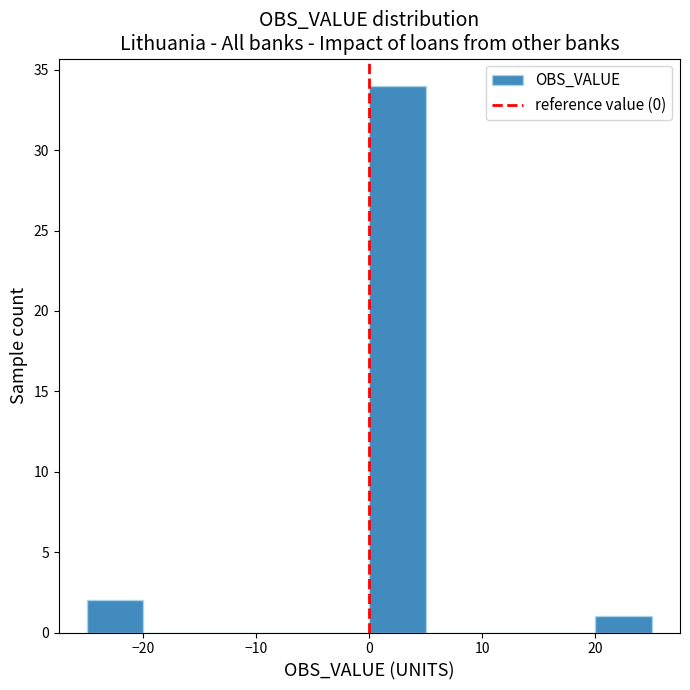

Which range on the x-axis has the tallest bar?

0 to 5